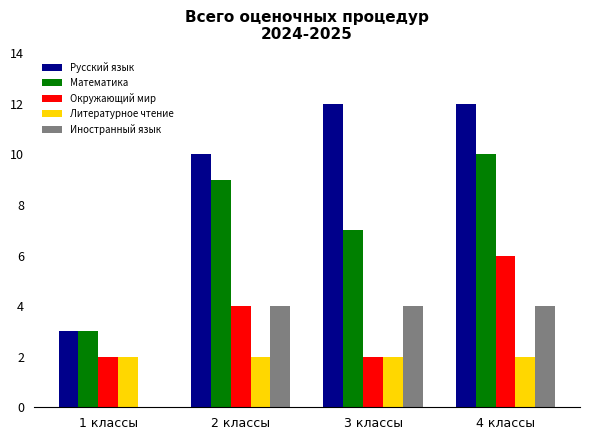

Is it true that Русский язык equals 5 at 1 классы?

False